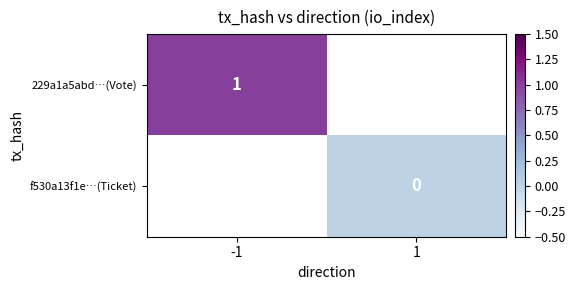

Which has a higher value, 1 or -1?

-1